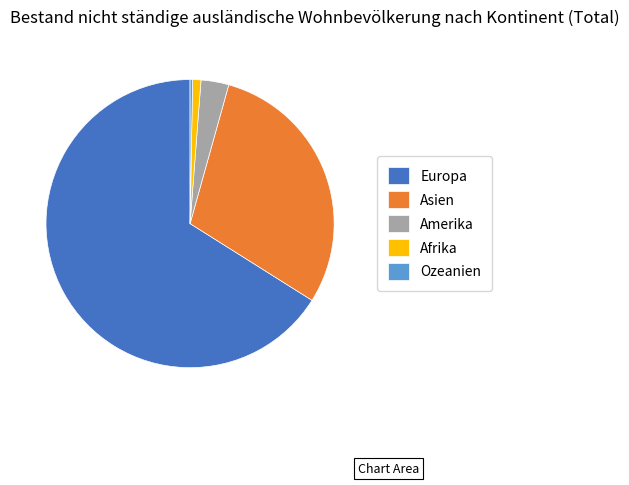

Do Asien and Amerika together represent more than half of the pie?

No